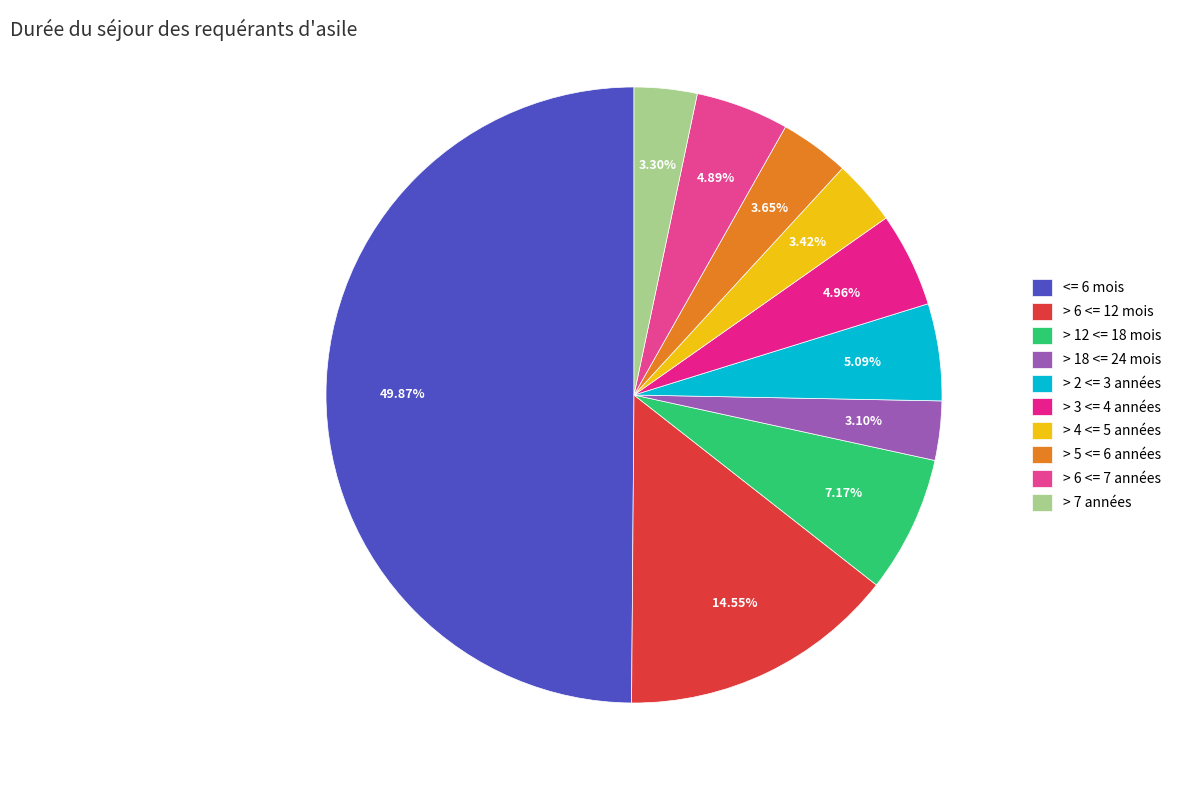

Does > 2 <= 3 années account for over 50% of the chart?

No